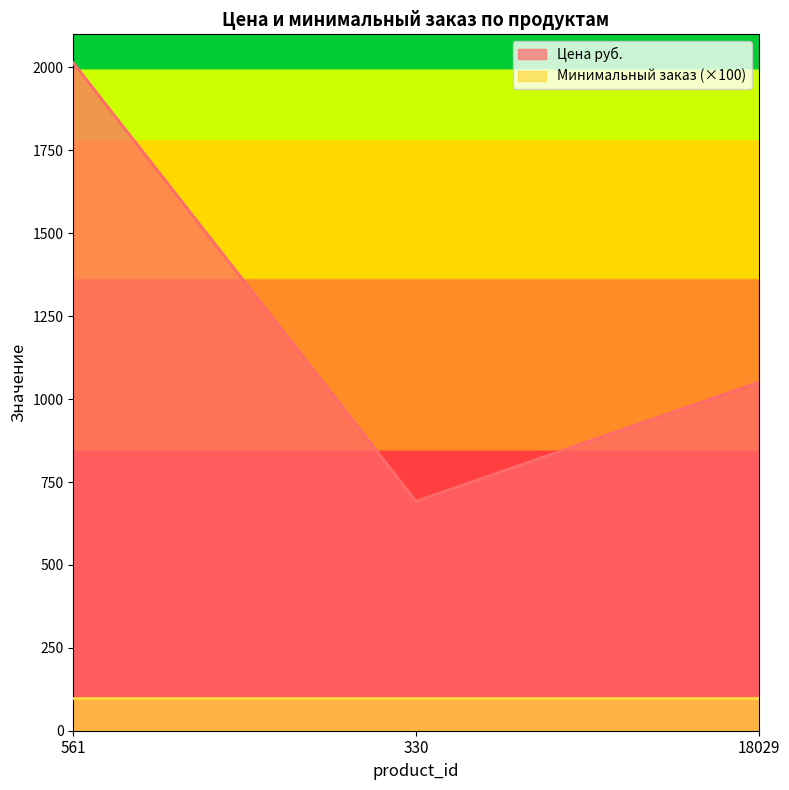

List the labels in order of value, largest first.

561, 18029, 330